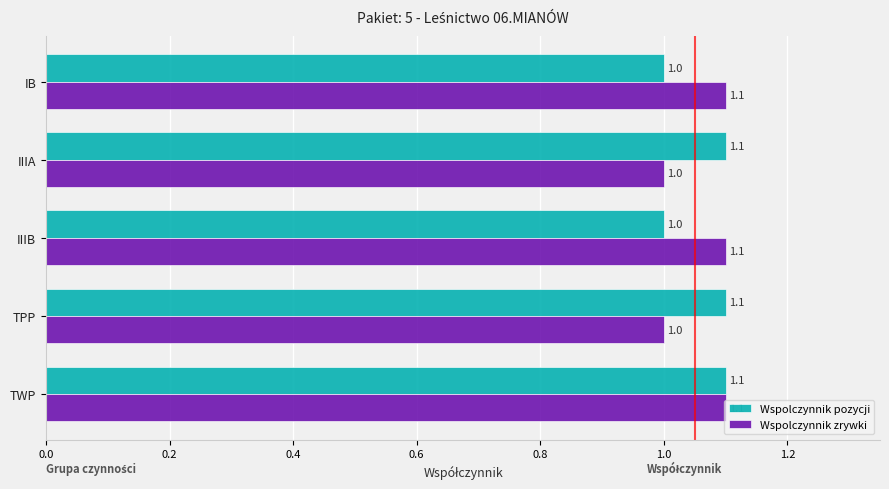

Rank the series at IB from lowest to highest value.

Wspolczynnik pozycji, Wspolczynnik zrywki